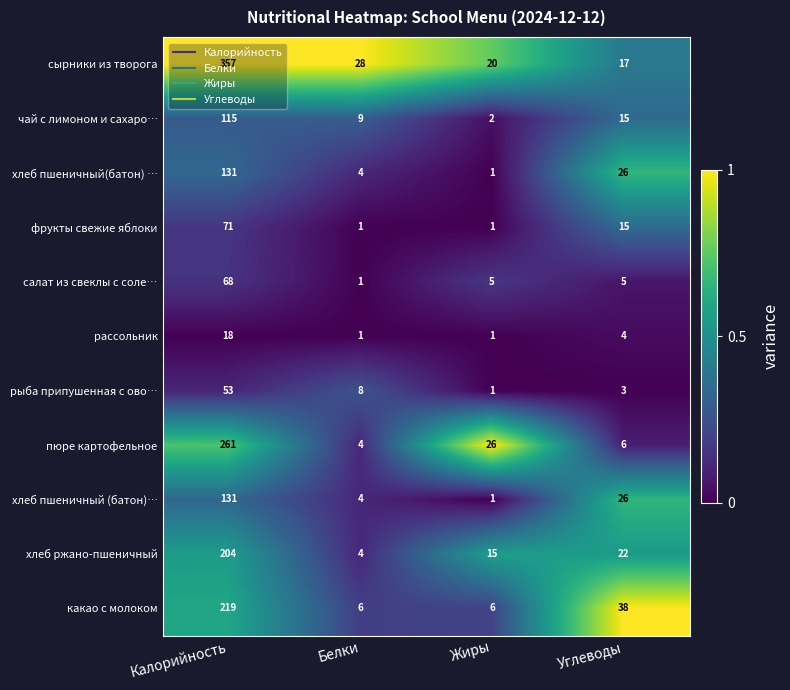

Where is хлеб пшеничный (батон)… nearest to the value 66?

Углеводы